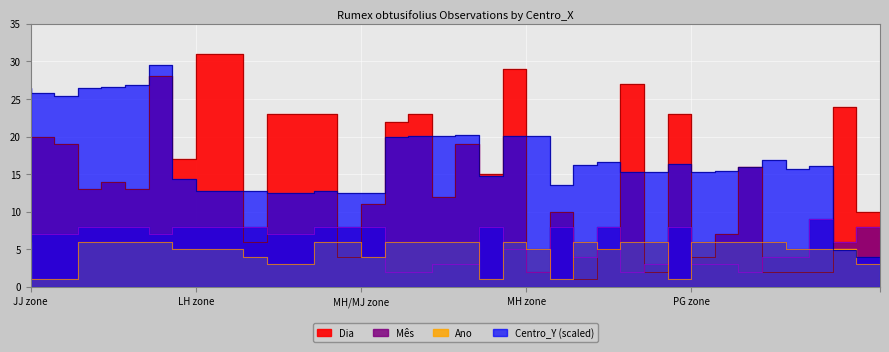

What are all the series names shown in the legend?

Ano, Mês, Dia, Centro_Y